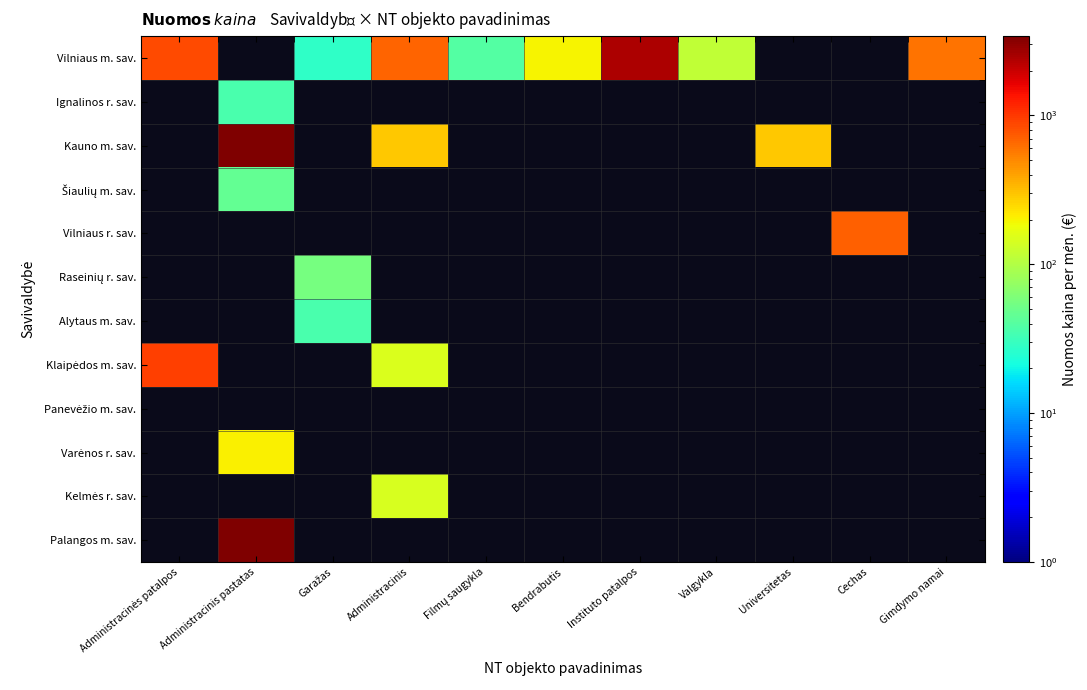

Which series has the largest total across all categories?

Vilniaus m. sav.